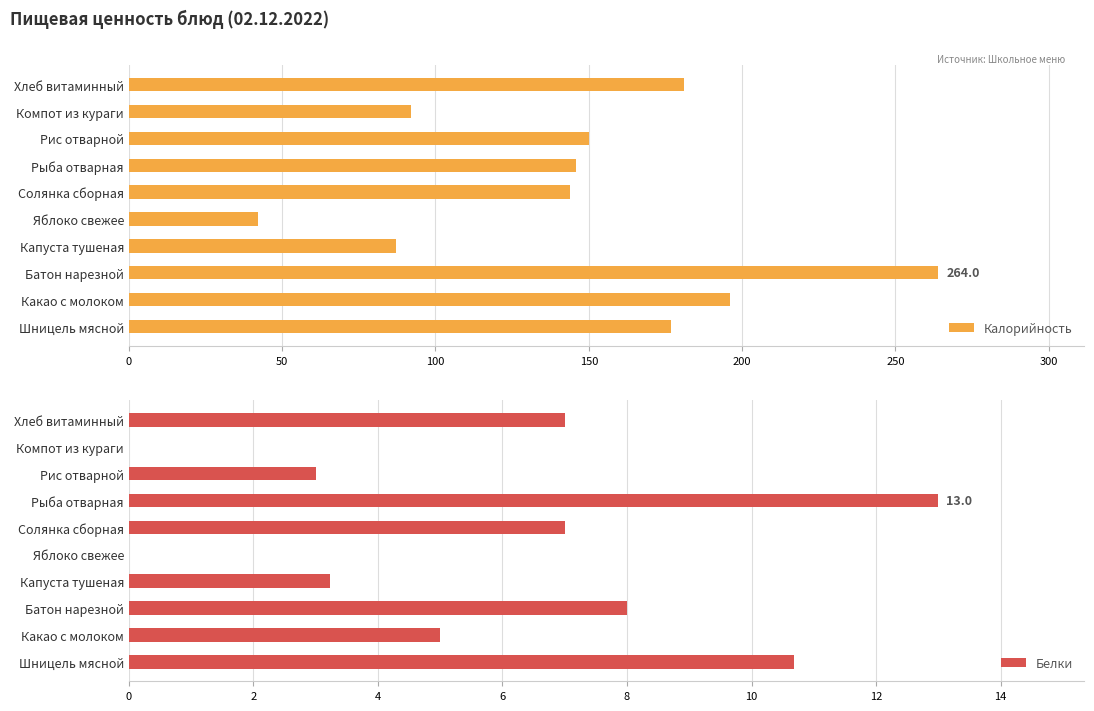

The Калорийность series shows 8.6 at Яблоко свежее. True or false?

False